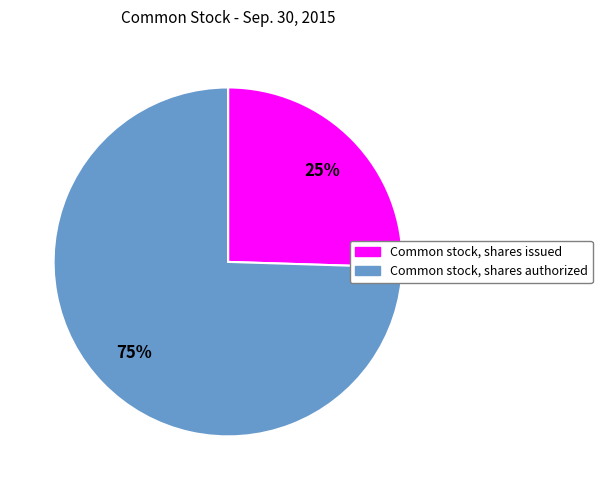

To the nearest percent, what percentage of the pie is Common stock, shares authorized?

75%